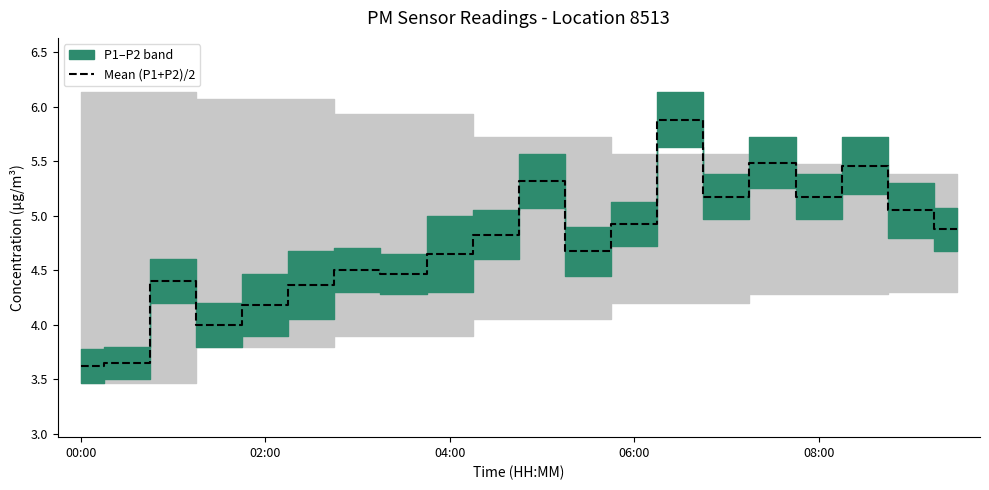

Count the number of categories in the chart.

20